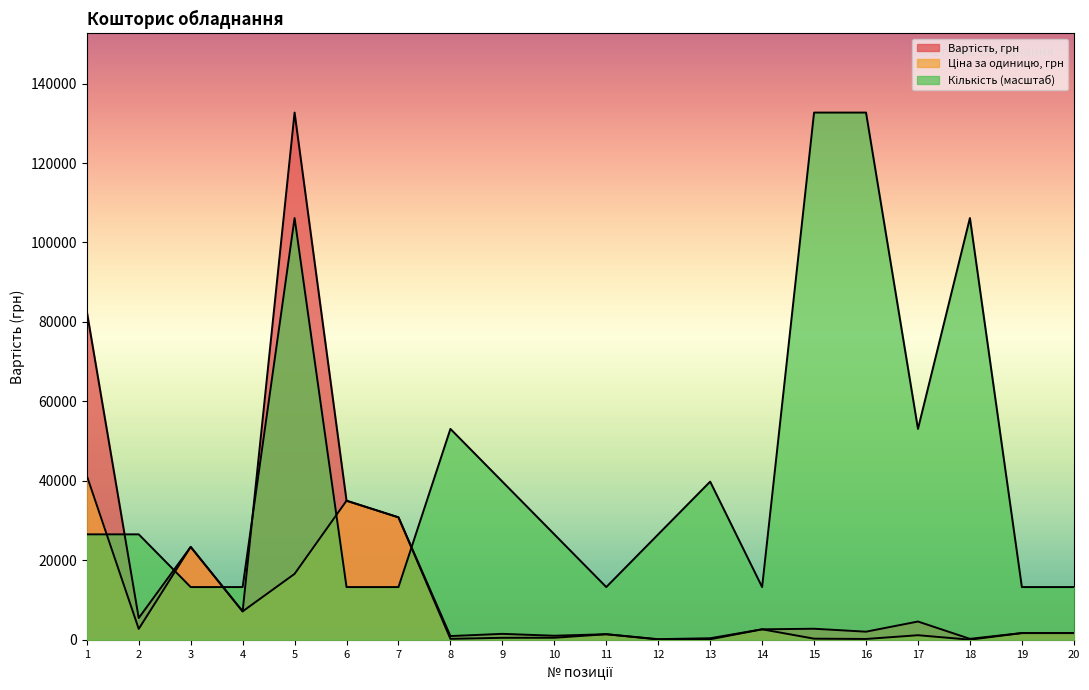

Reading right to left, list all the values displayed in this chart.

Вартість, грн: 20=1689.0	19=1690.0	18=240.0	17=4596.0	16=2040.0	15=2780.0	14=2637.0	13=387.0	12=158.0	11=1399.0	10=1018.0	9=1491.0	8=936.0	7=30819.0	6=34999.9	5=132696.0	4=7150.0	3=23380.0	2=5470.0	1=82654.0
Ціна за одиницю, грн: 20=1689.0	19=1690.0	18=30.0	17=1149.0	16=204.0	15=278.0	14=2637.0	13=129.0	12=79.0	11=1399.0	10=509.0	9=497.0	8=234.0	7=30819.0	6=34999.9	5=16587.0	4=7150.0	3=23380.0	2=2735.0	1=41327.0
Кількість: 20=13269.6	19=13269.6	18=106156.8	17=53078.4	16=132696.0	15=132696.0	14=13269.6	13=39808.8	12=26539.2	11=13269.6	10=26539.2	9=39808.8	8=53078.4	7=13269.6	6=13269.6	5=106156.8	4=13269.6	3=13269.6	2=26539.2	1=26539.2